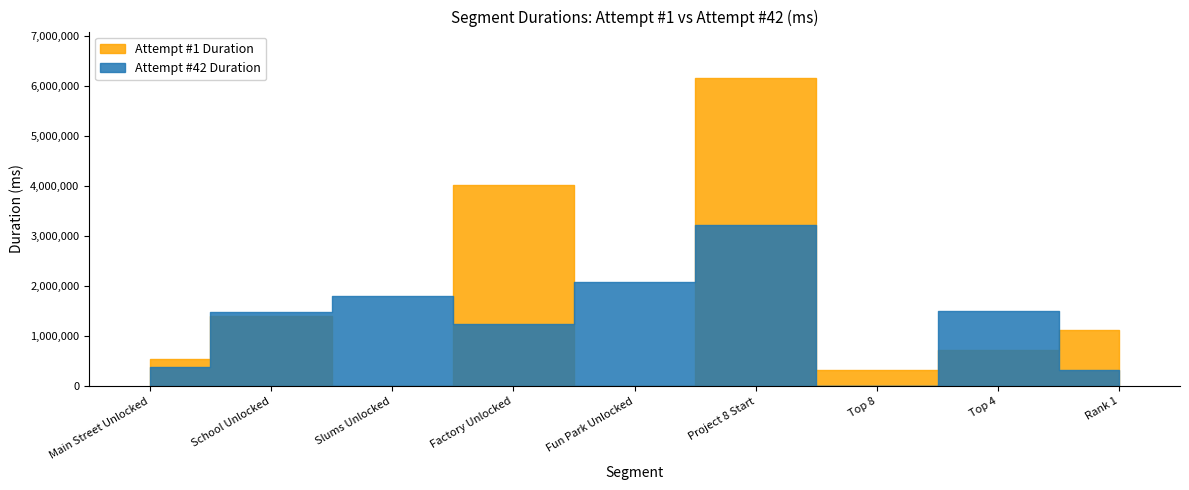

List the series in order of their overall mean, lowest first.

Attempt #42 Duration, Attempt #1 Duration